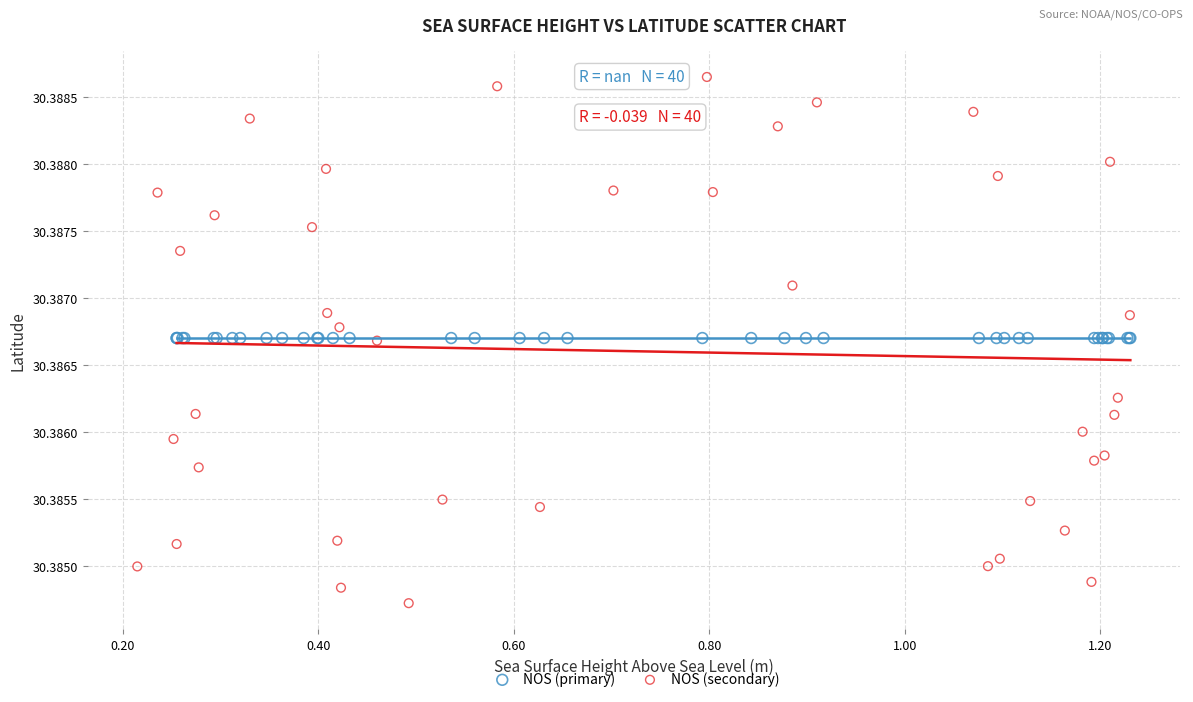

Which series contains the lowest Y value?

NOS (secondary)